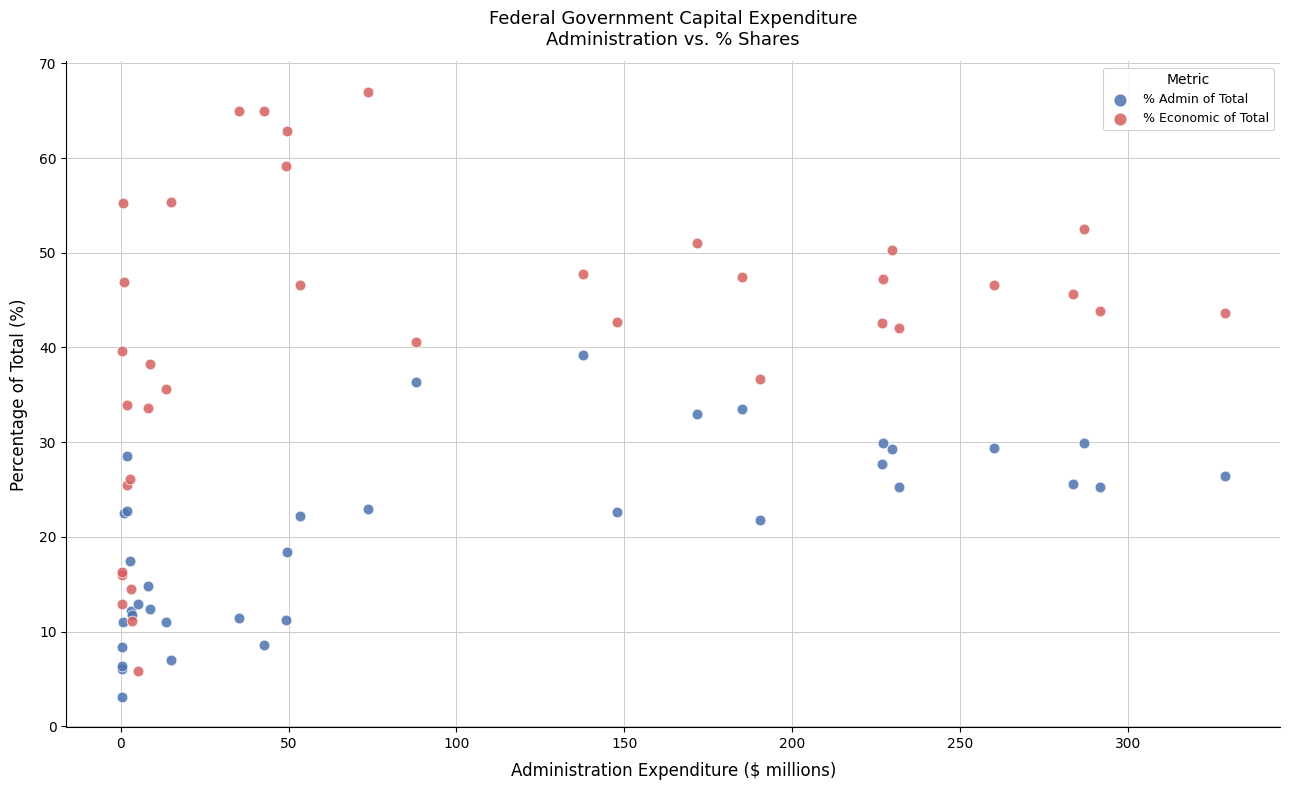

Which series contains the highest Y value?

% Economic of Total